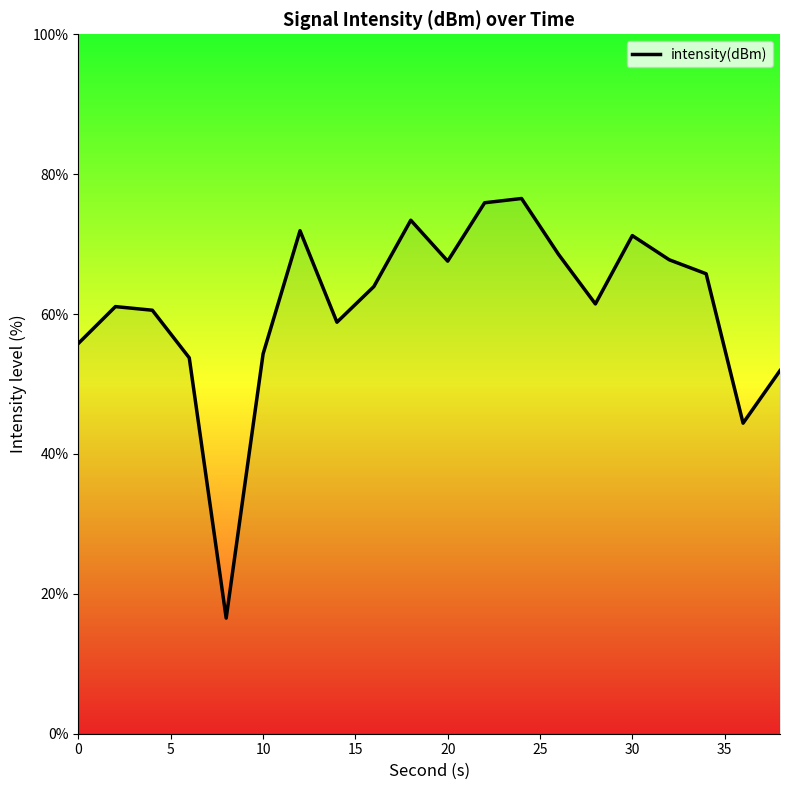

What is the smallest value displayed?

16.5